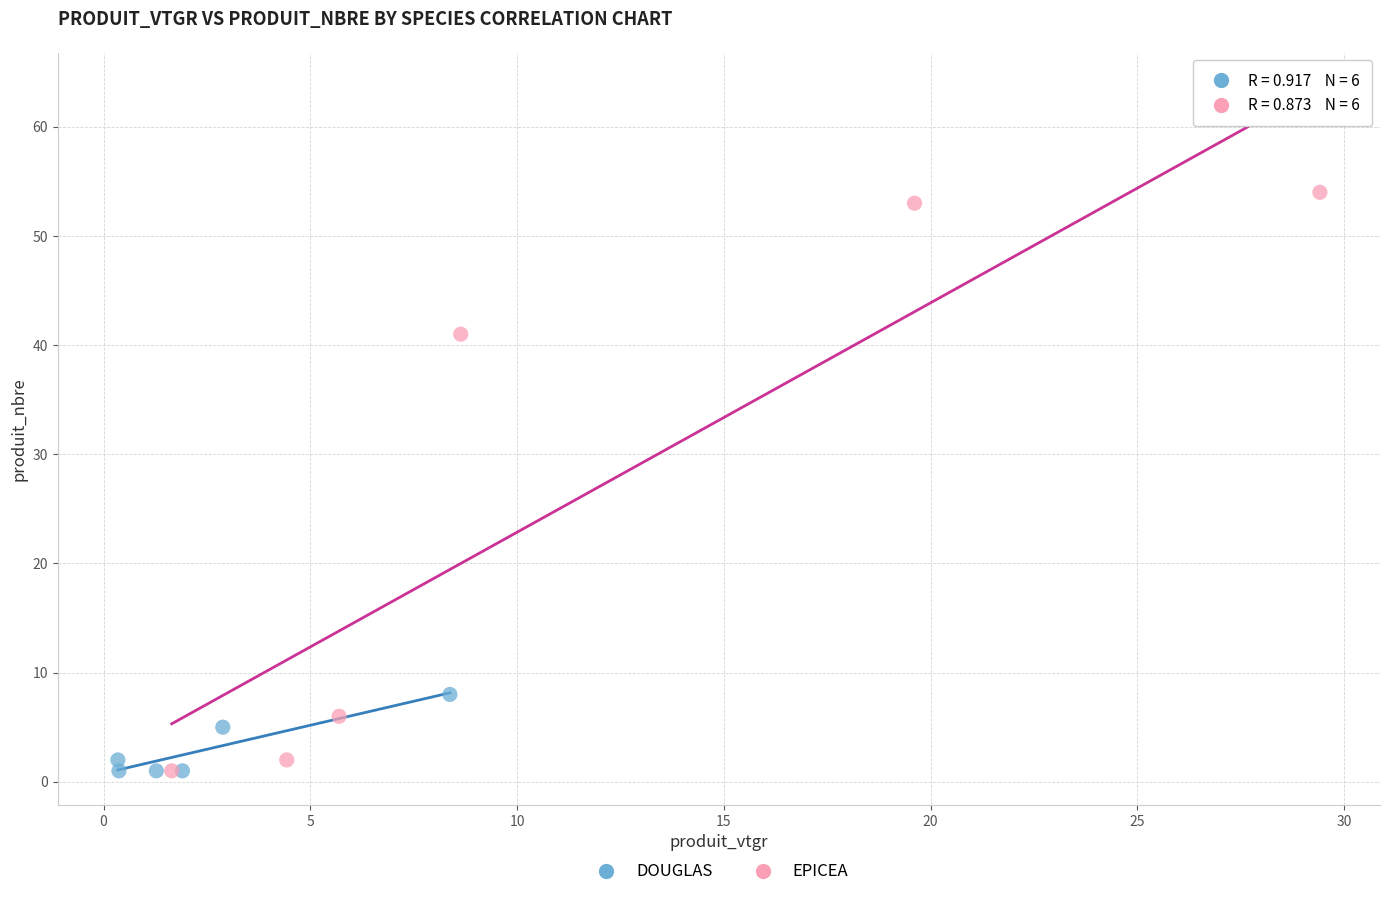

Which series contains the highest Y value?

EPICEA